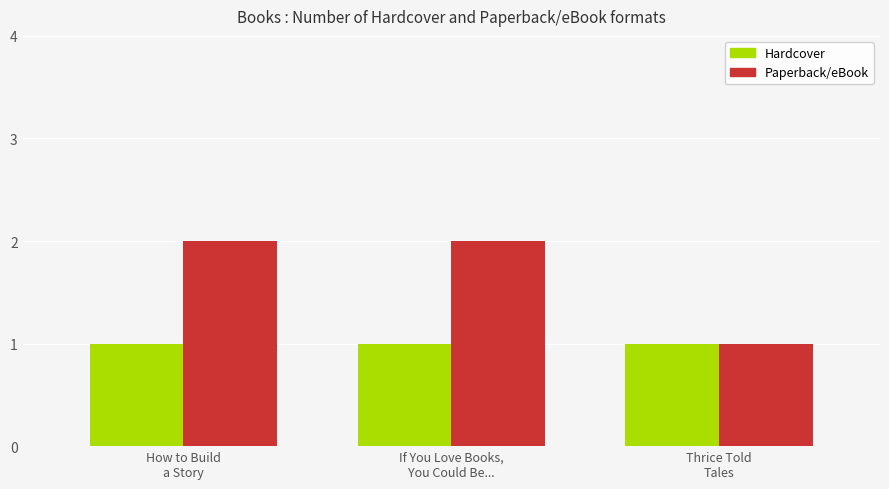

List the series in order of their overall mean, highest first.

Paperback/eBook, Hardcover